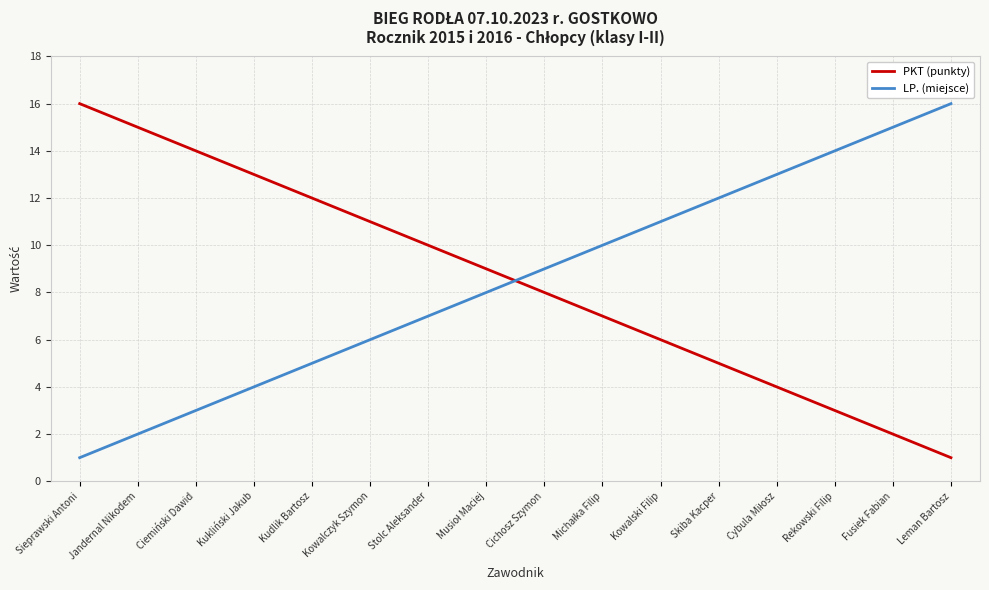

Reading right to left, transcribe all the data shown in this chart.

PKT (punkty): 1	2	3	4	5	6	7	8	9	10	11	12	13	14	15	16
LP. (miejsce): 16	15	14	13	12	11	10	9	8	7	6	5	4	3	2	1